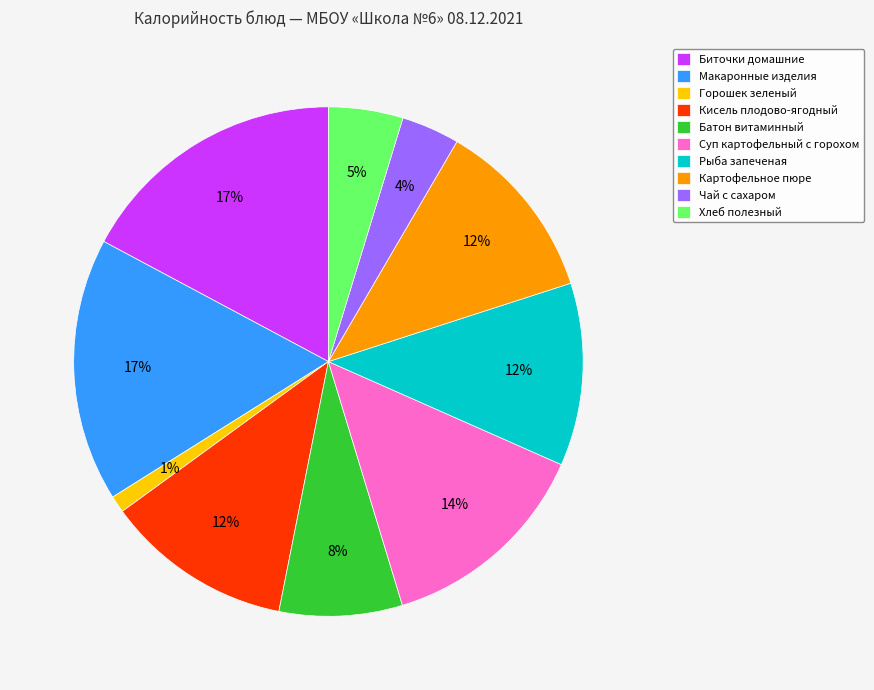

Which category has the smallest portion of the pie?

Горошек зеленый